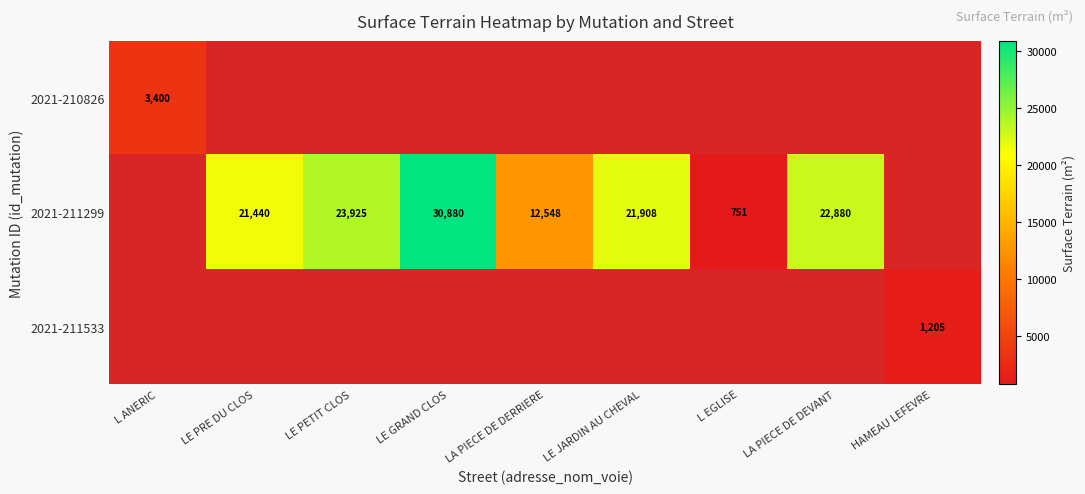

Count the number of categories in the chart.

9